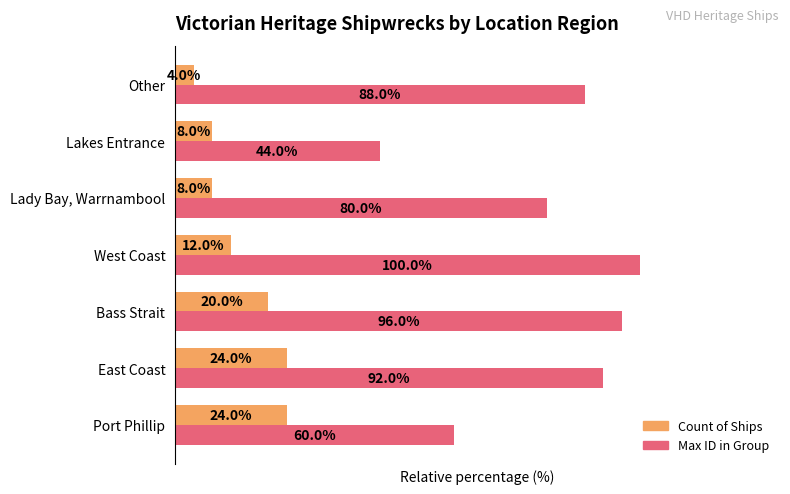

Which series has the widest spread of values?

Max ID in Group